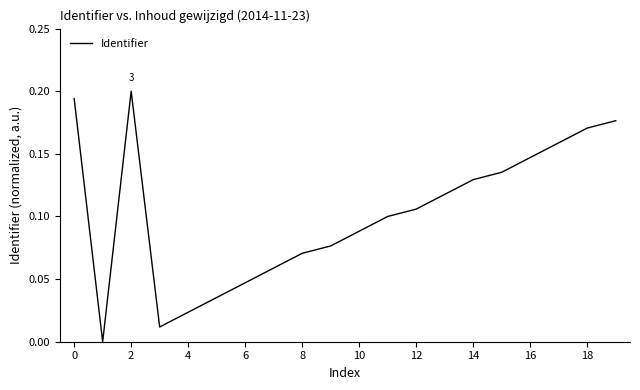

The chart shows a value of 0.0 at 18. True or false?

False